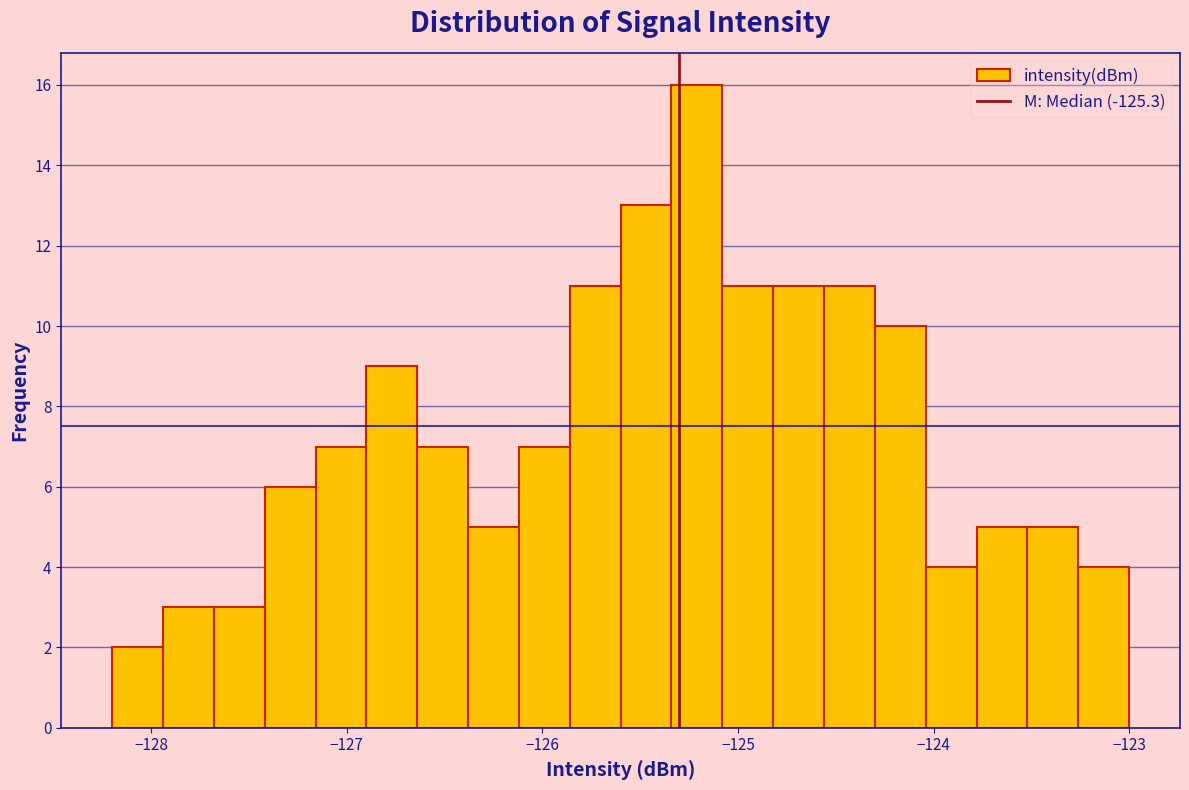

Around what value on the x-axis is the tallest bar? Give the approximate position of its centre, as read against the axis.

-125.2